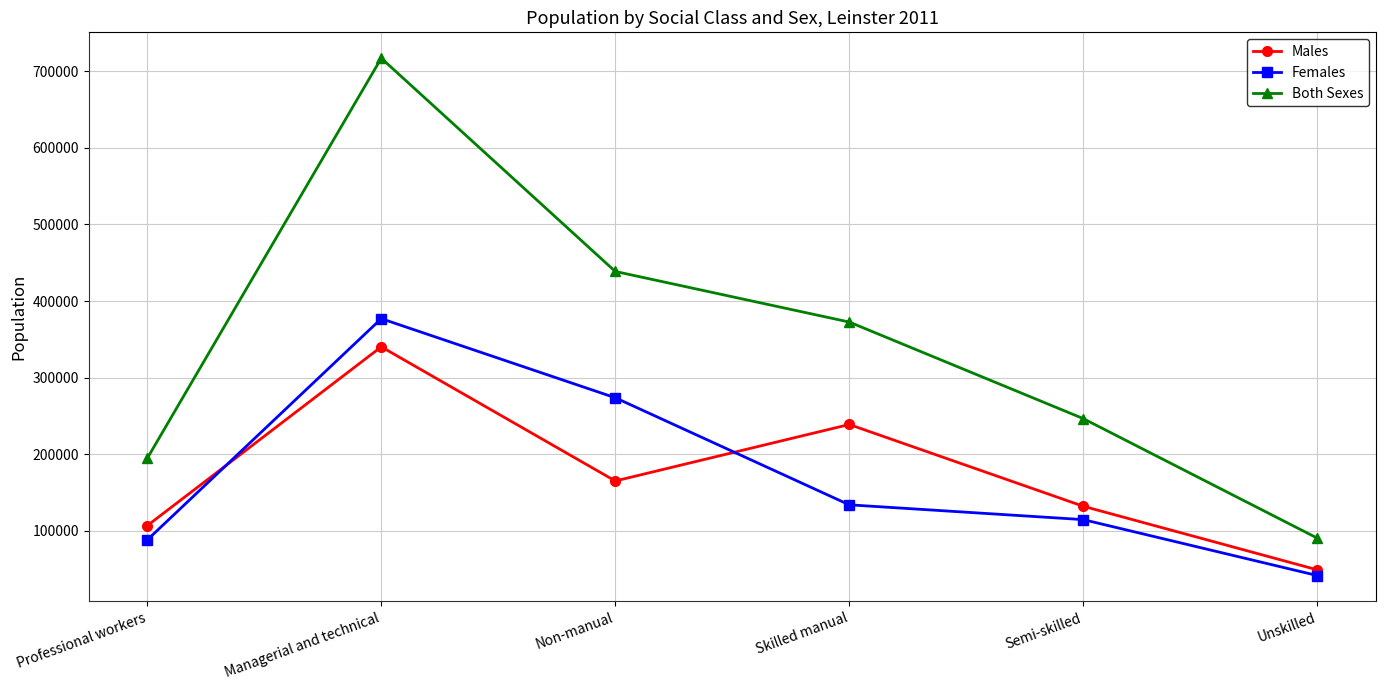

At Managerial and technical, list the series in order from largest to smallest.

Both Sexes, Females, Males